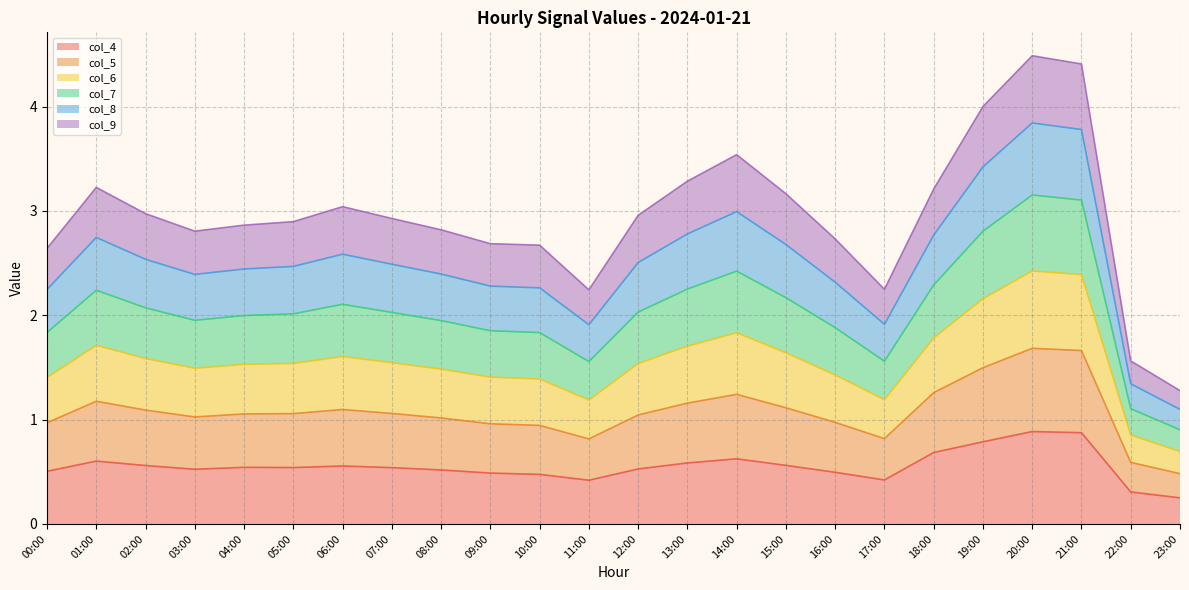

The value of col_4 at 09:00 is 0.8. True or false?

False